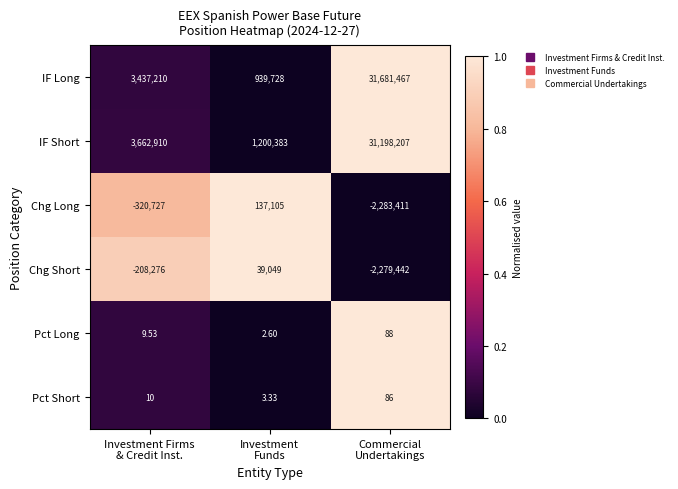

Which series has the widest spread of values?

IF Long